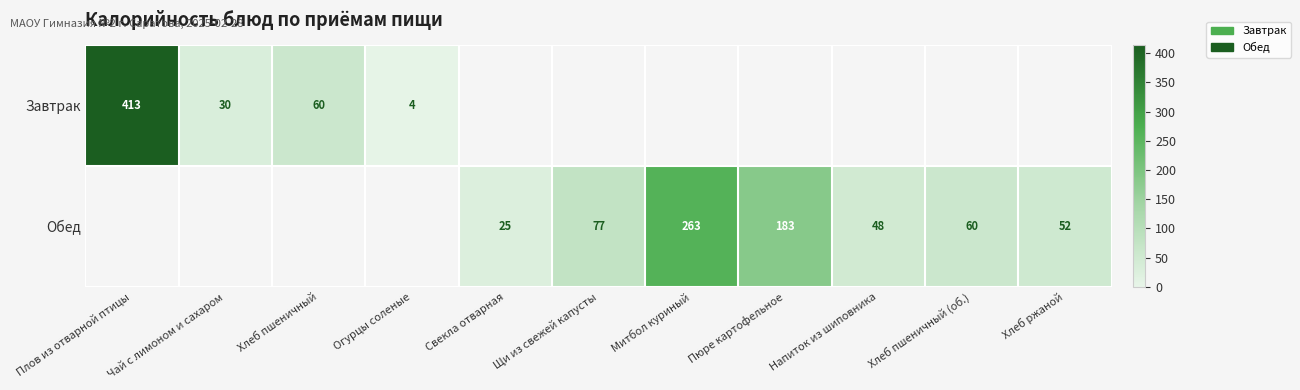

The value of Обед at Щи из свежей капусты is 47. True or false?

False